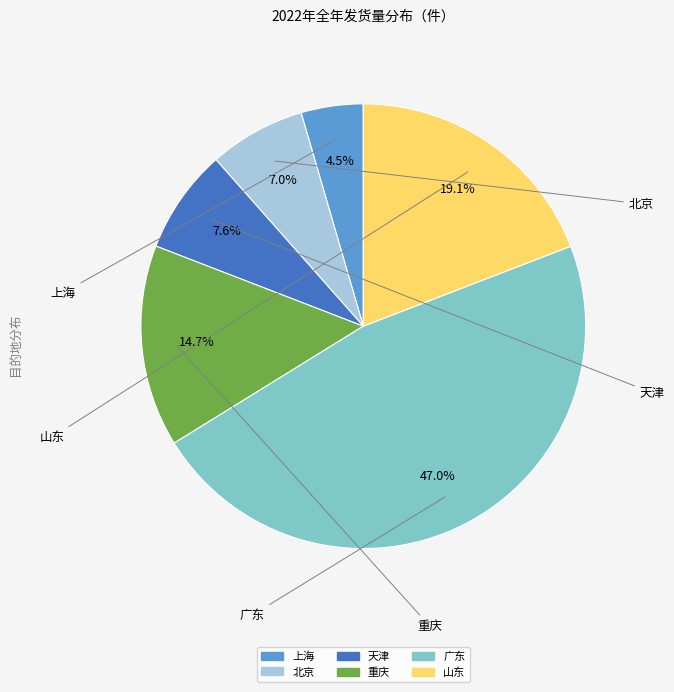

To the nearest percent, what is the difference between the largest and smallest slice percentages?

43%